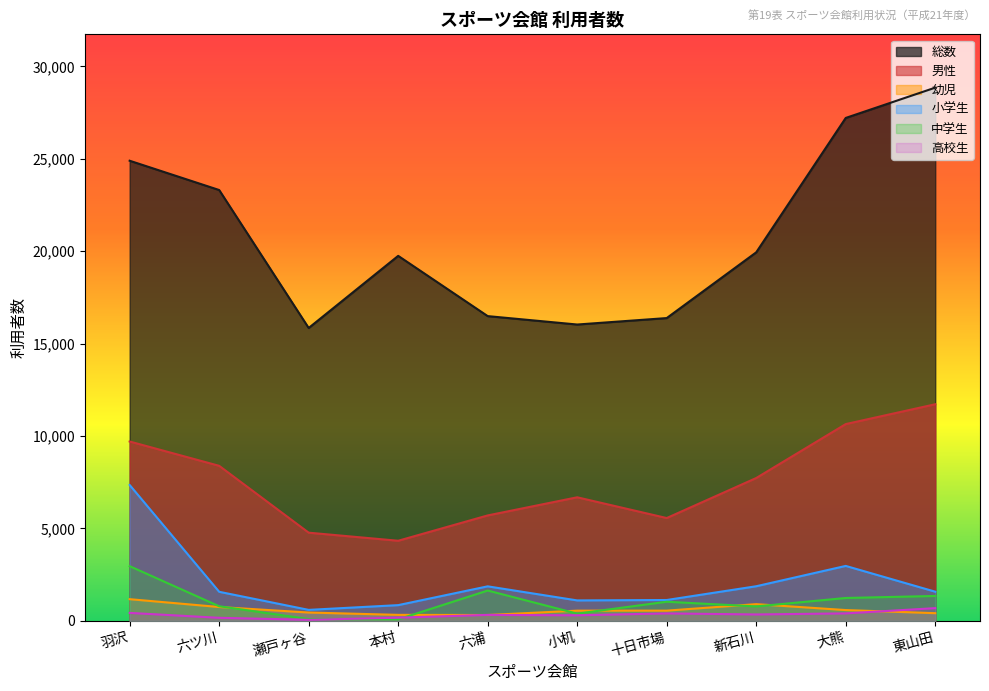

List the series in order of their peak value, highest first.

総数, 男性, 小学生, 中学生, 幼児, 高校生